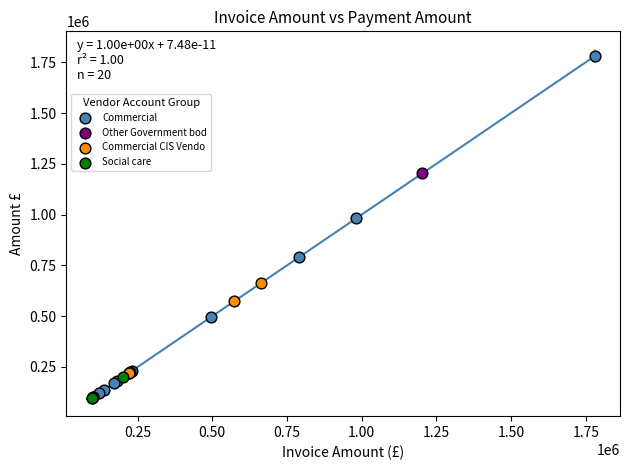

What are all the series names shown in the legend?

Commercial, Other Government bod, Commercial CIS Vendo, Social care